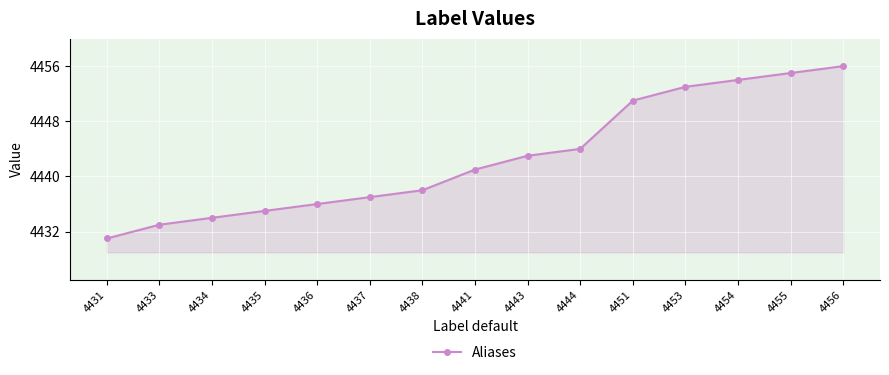

How many lines are shown in the chart?

1